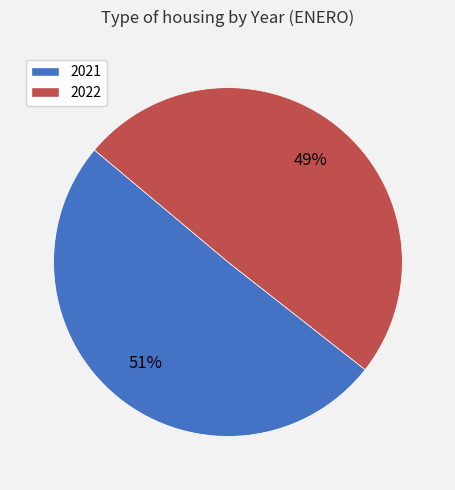

Do 2021 and 2022 together represent more than half of the pie?

Yes